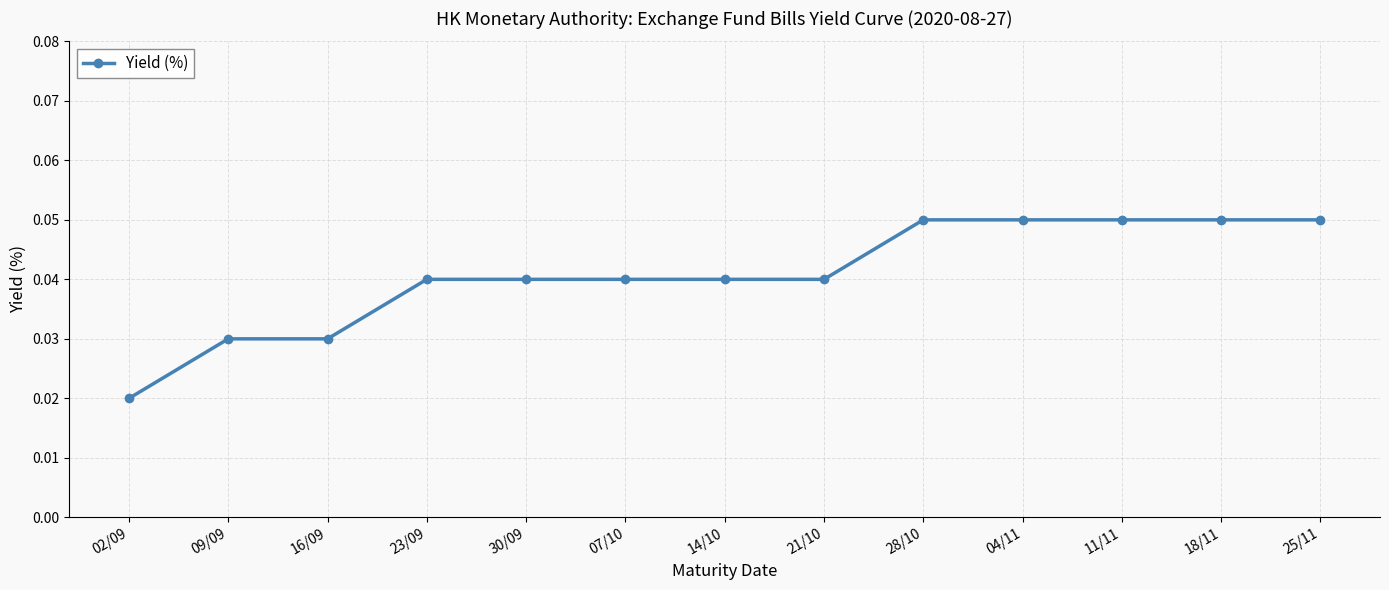

Which category has the lowest value across all series?

02/09